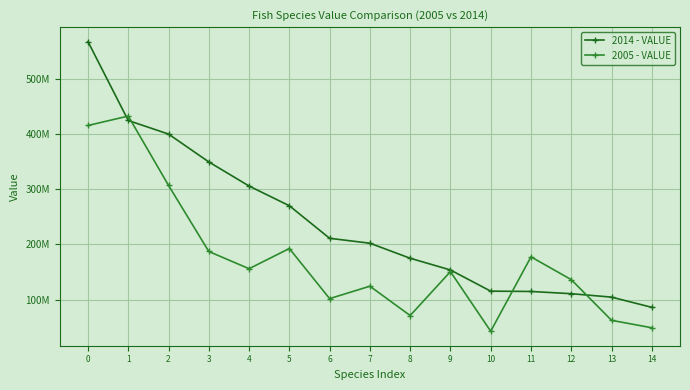

What are all the series names shown in the legend?

2014 - VALUE, 2005 - VALUE